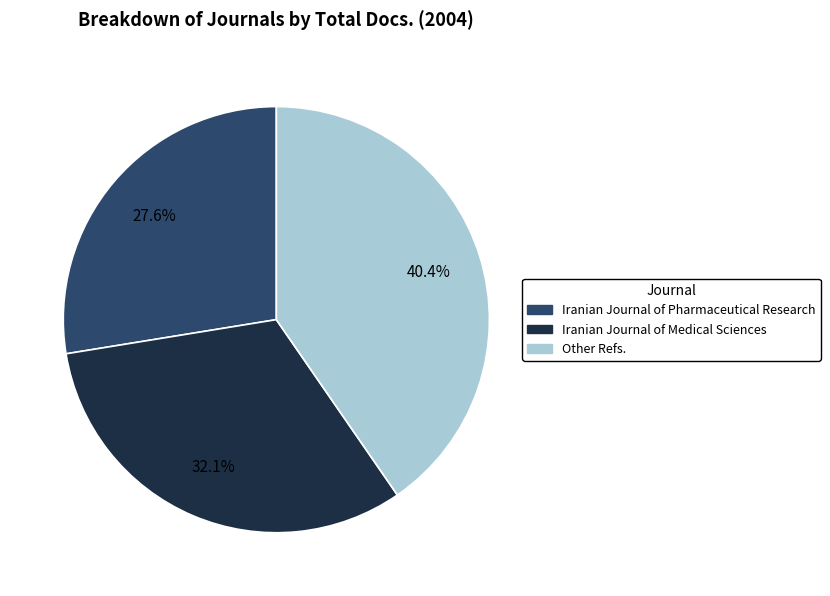

Count the number of slices in the pie.

3